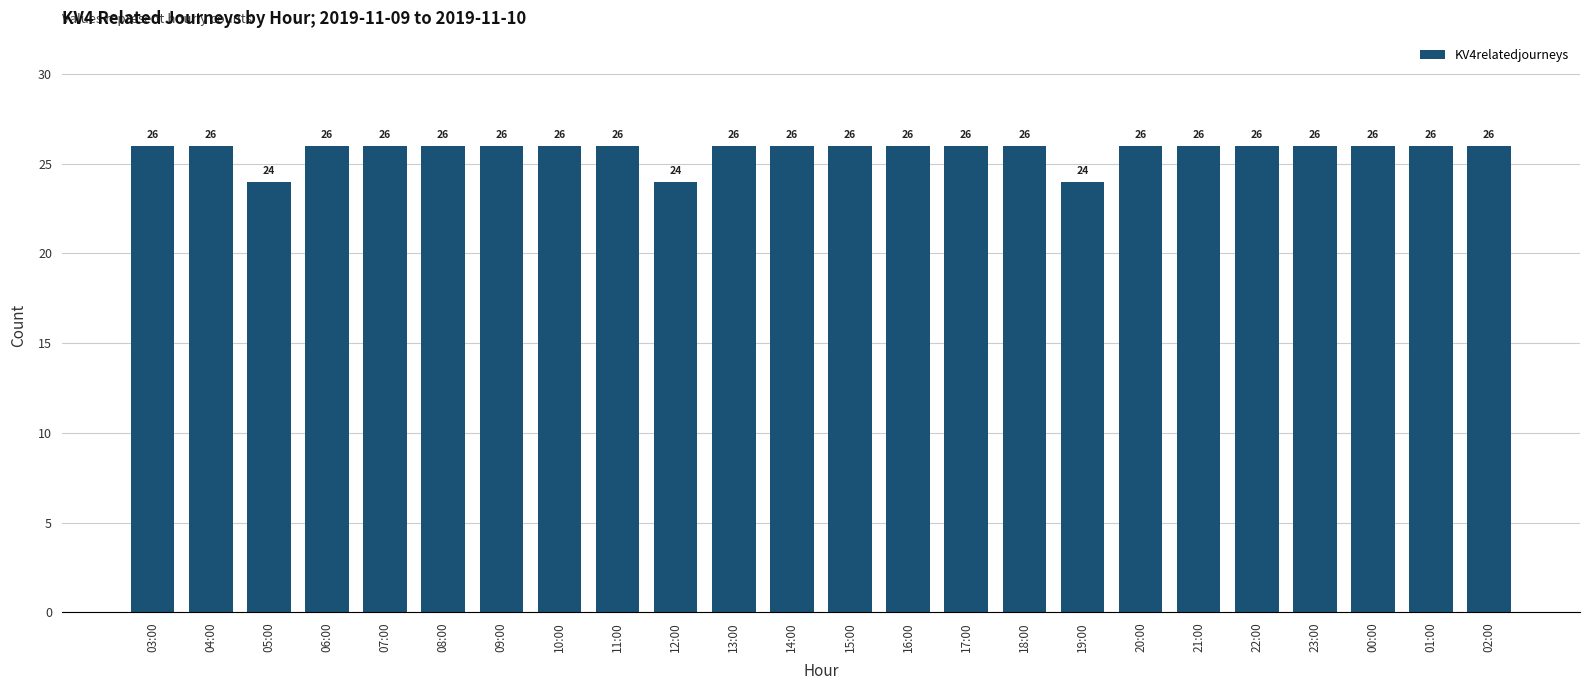

What is the value of the 19th bar from the left?

26